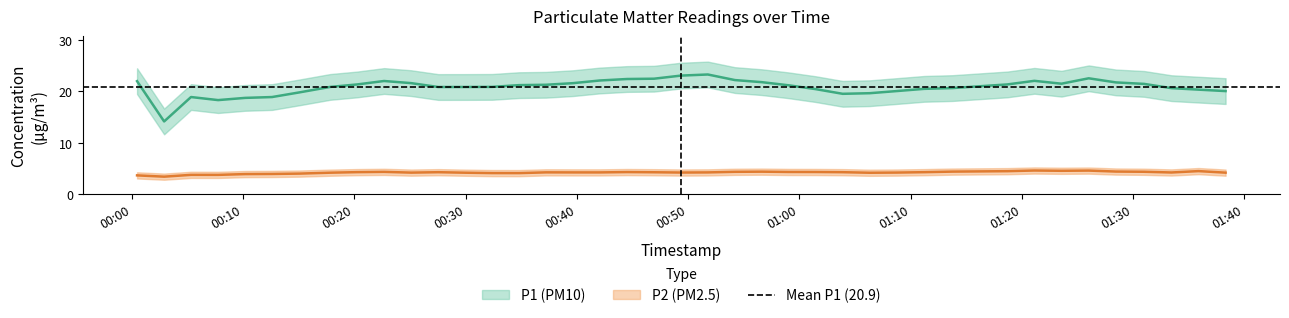

Rank the series by their maximum value, from highest to lowest.

P1_mean, P2_mean